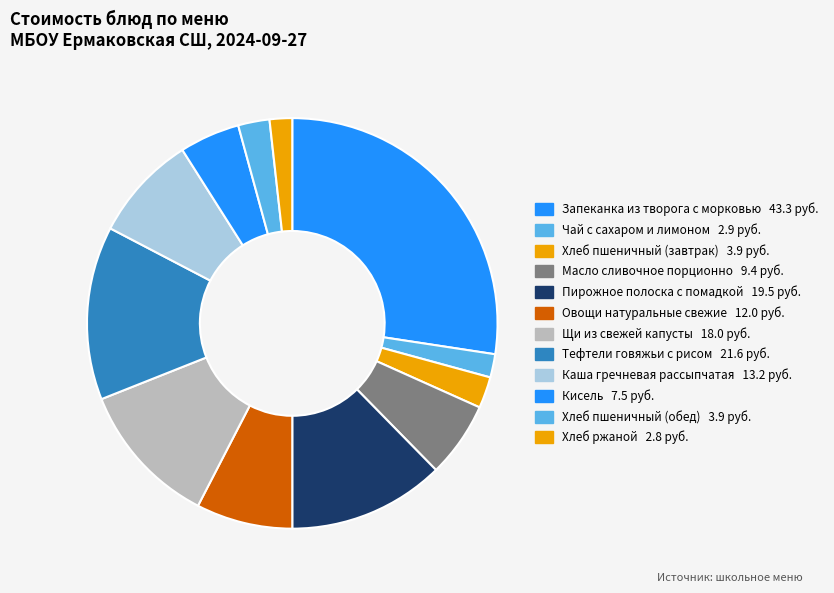

Count the number of slices in the pie.

12